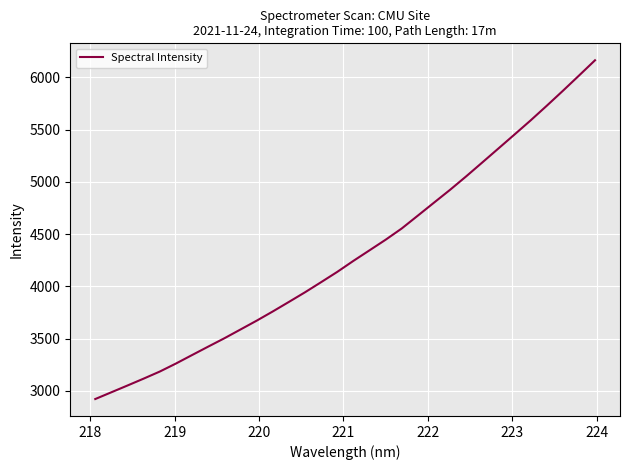

What is the minimum value shown in the chart?

2922.4